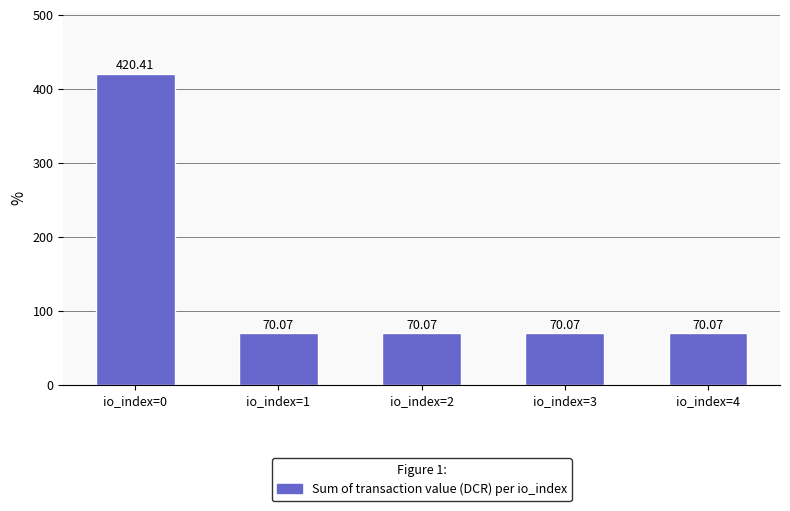

What is the smallest value displayed?

70.1